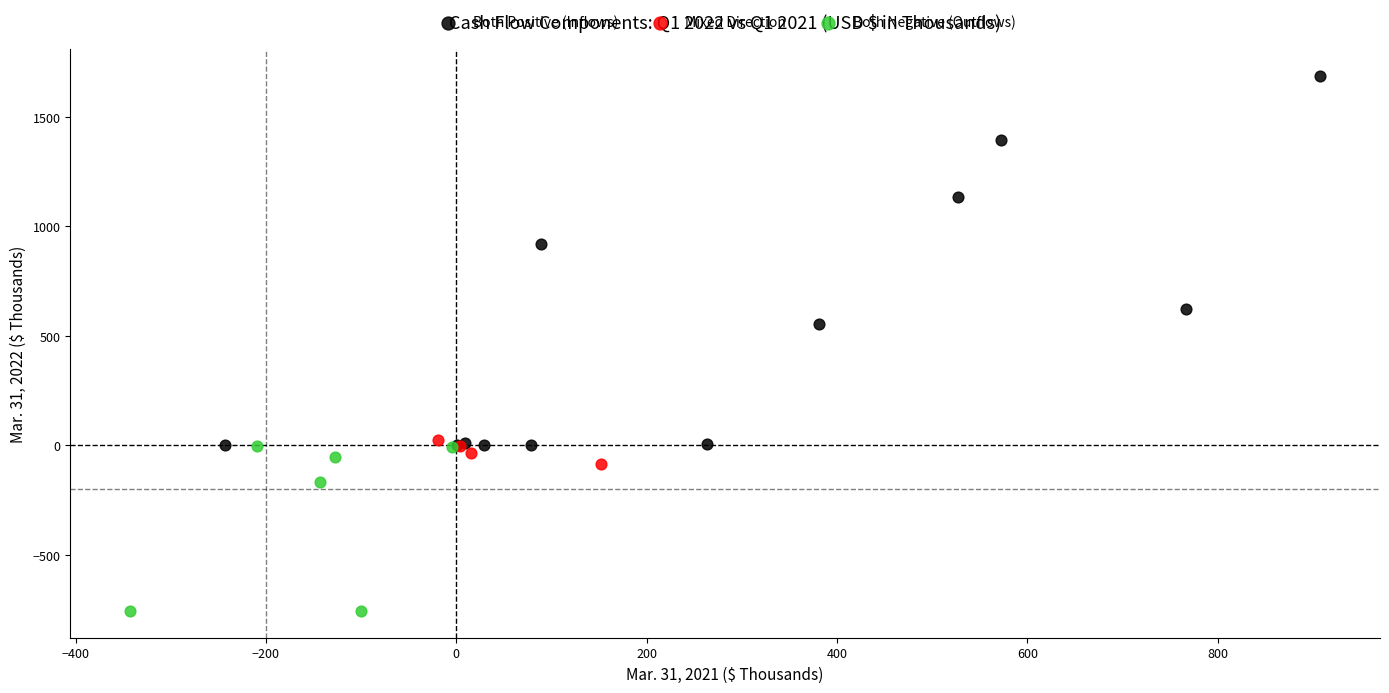

Which series has the widest spread of Y values?

Both Positive (Inflows)